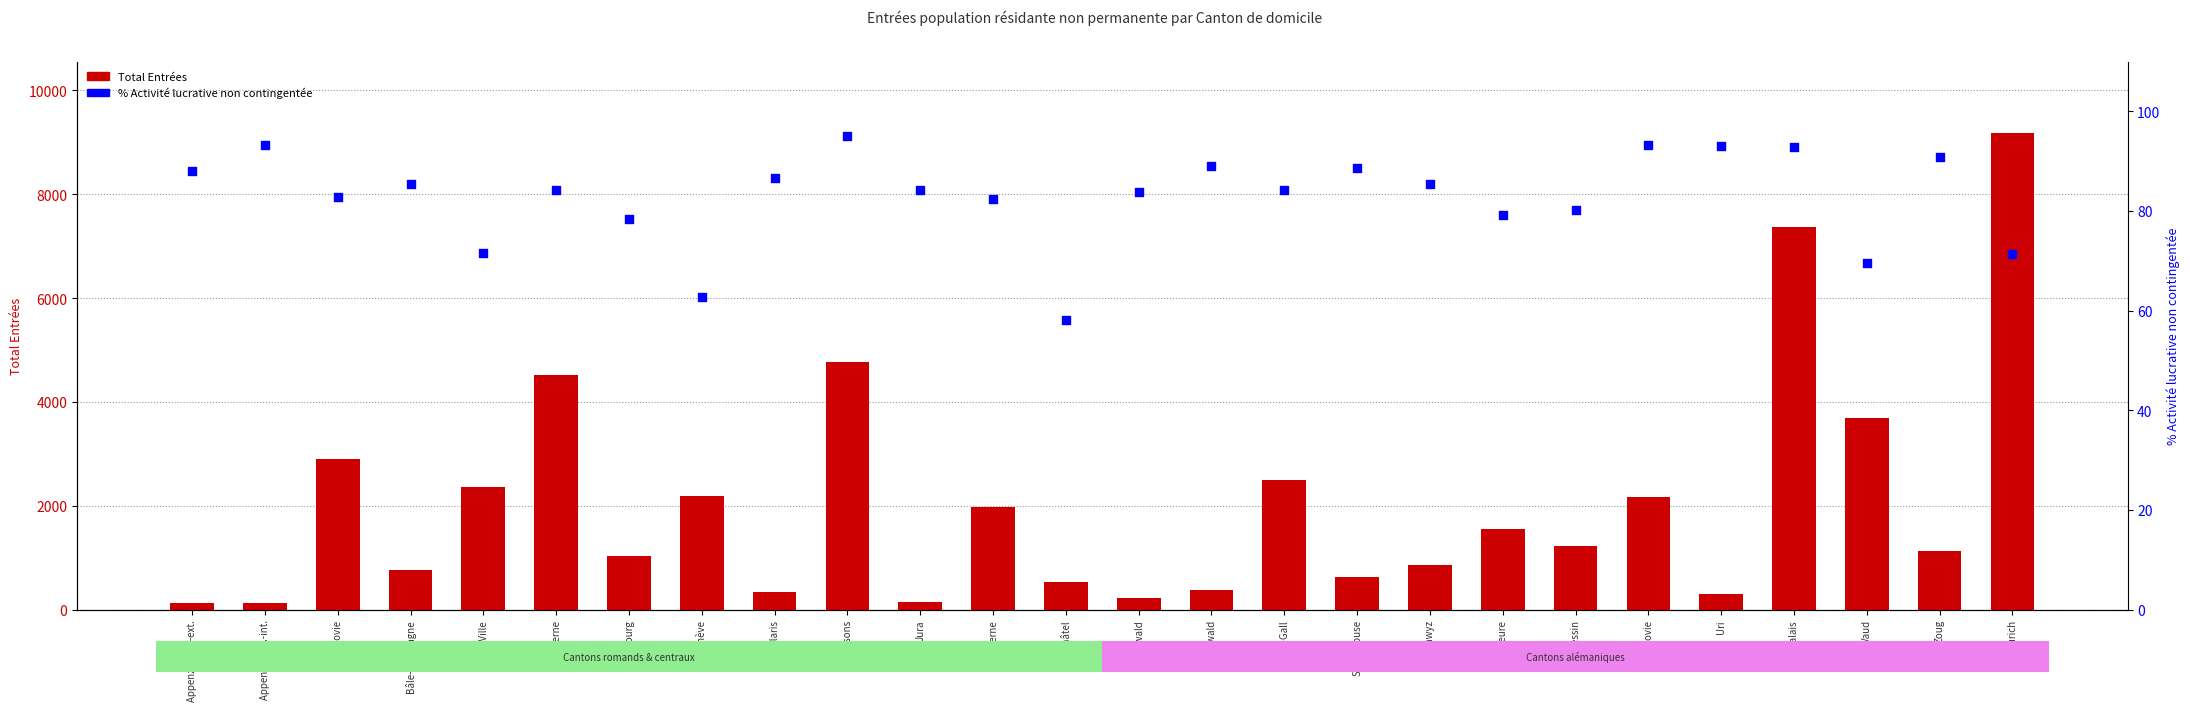

At which category is the sum across all series the highest?

Zurich